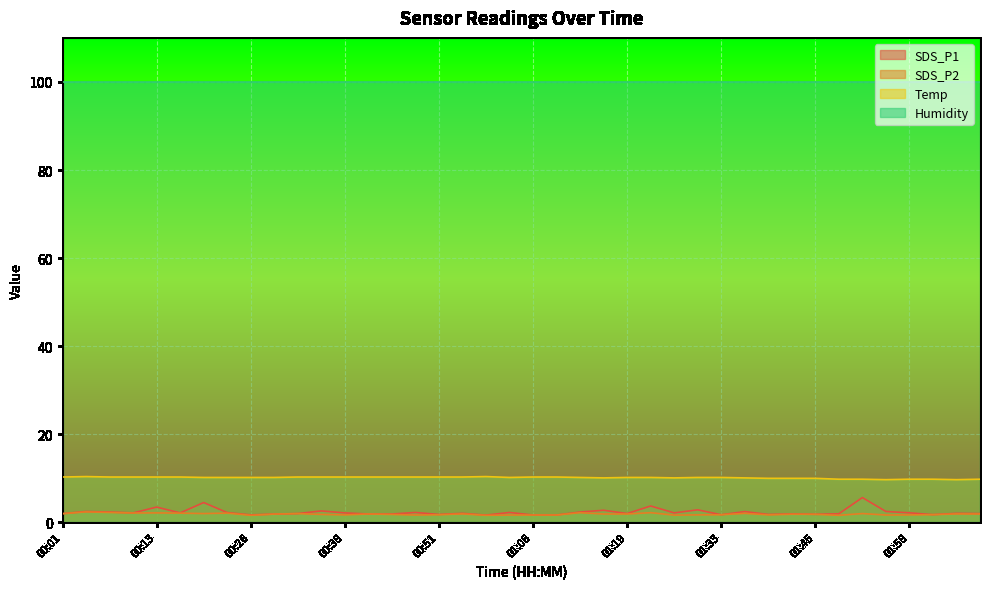

What position from the left is 01:23?

26